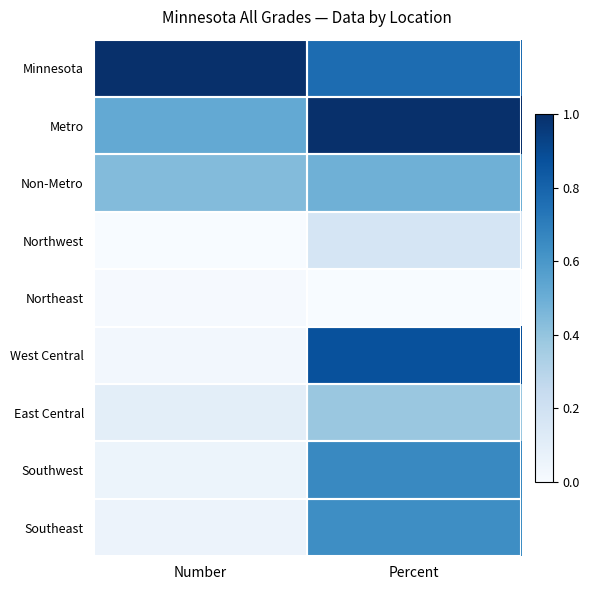

Which series has the largest total across all categories?

Minnesota